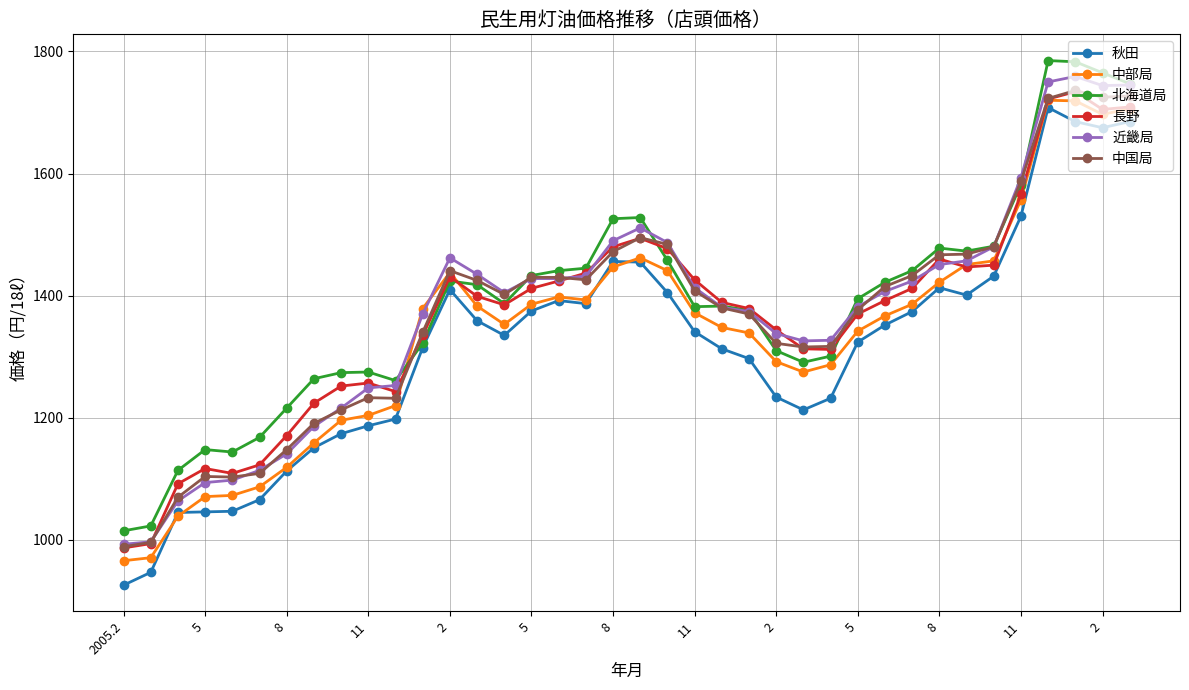

How many values in the 北海道局 series are below 1395?

19